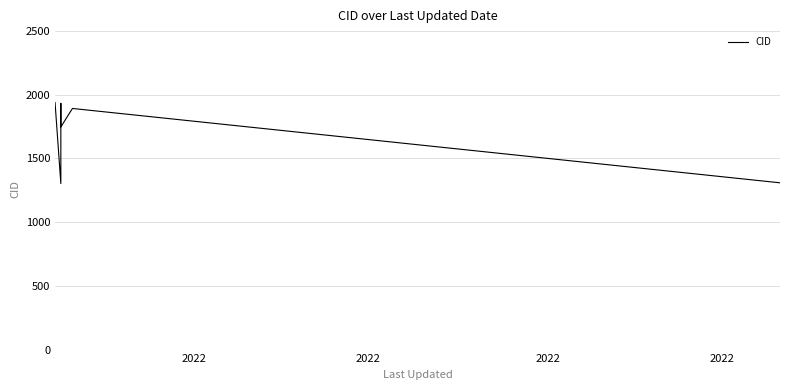

At which category does the data reach its first local peak?

2022